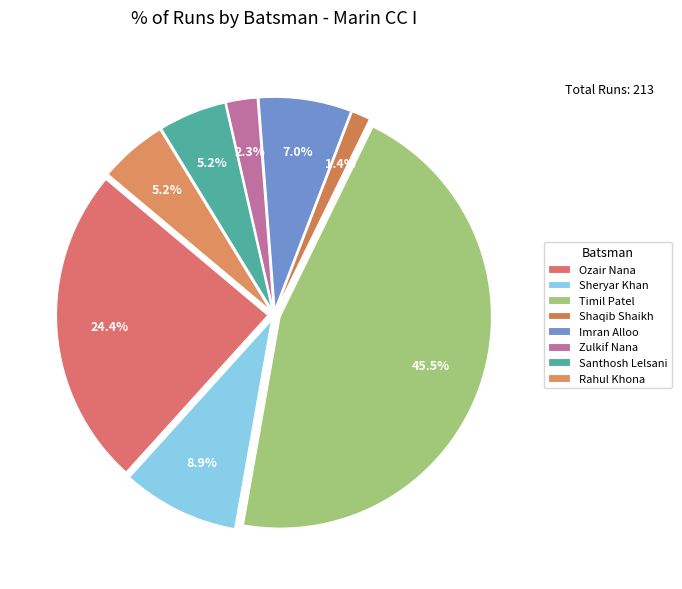

Count the number of slices in the pie.

8